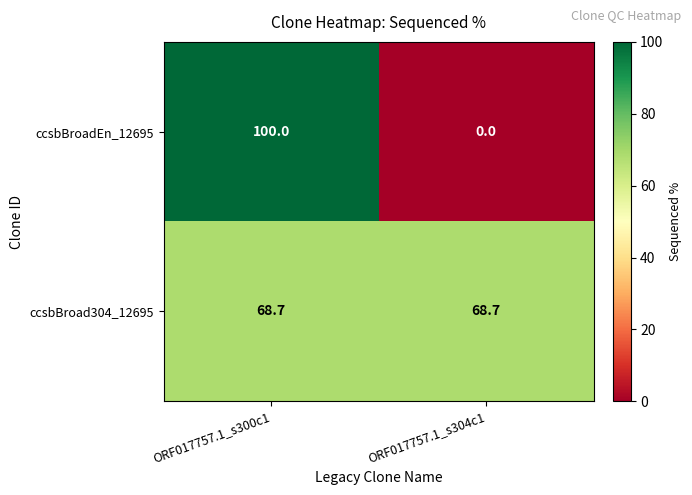

What is the average value of the ccsbBroadEn_12695 series?

50.0